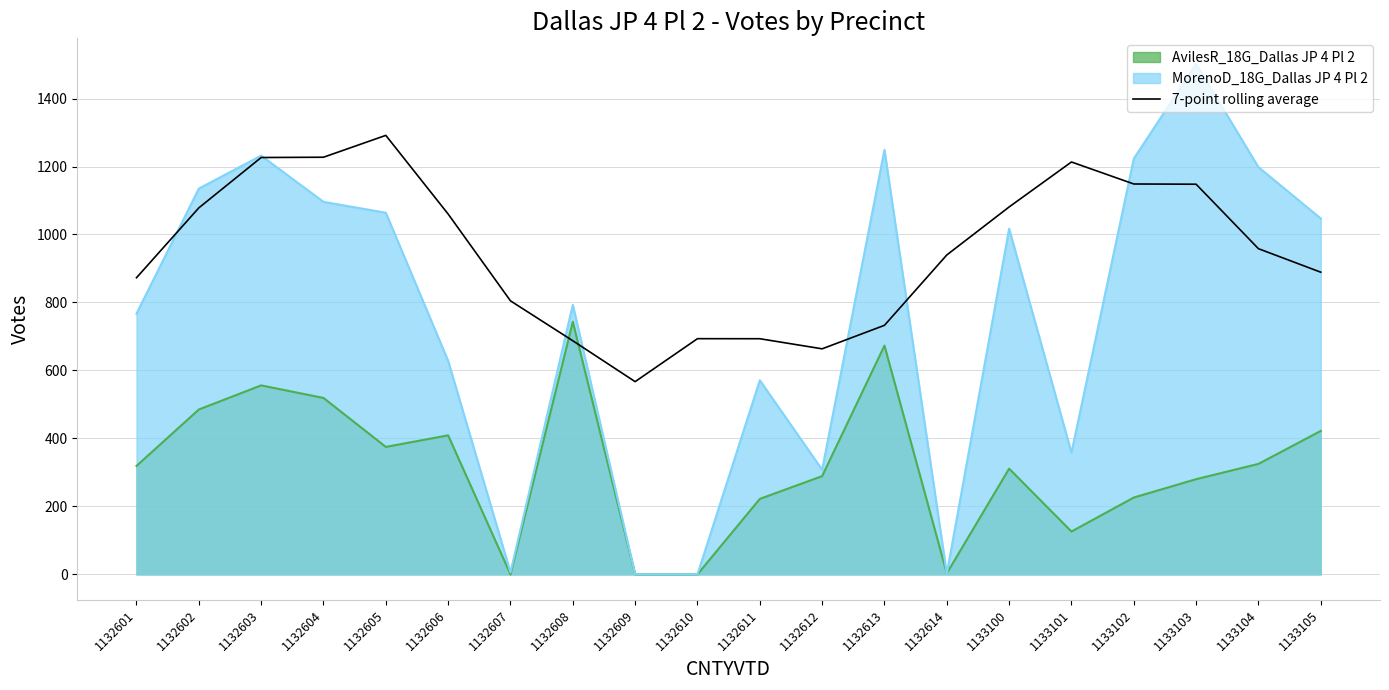

At 1133105, list the series in order from largest to smallest.

MorenoD_18G_Dallas JP 4 Pl 2, 7-point rolling average, AvilesR_18G_Dallas JP 4 Pl 2